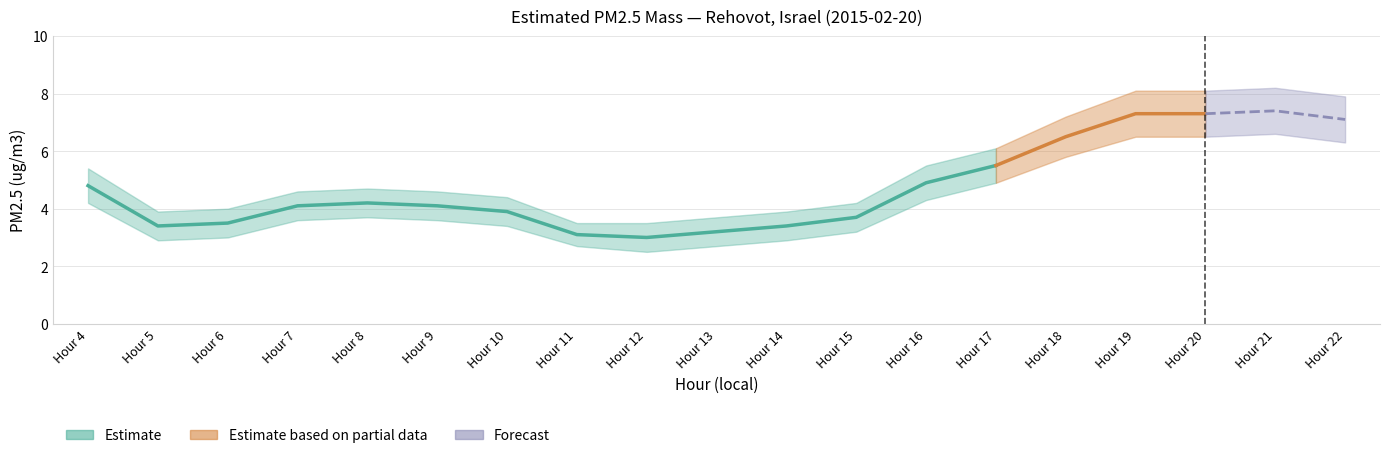

What is the value of the PM2.5 lower bound point at the 4th from the left?

3.6